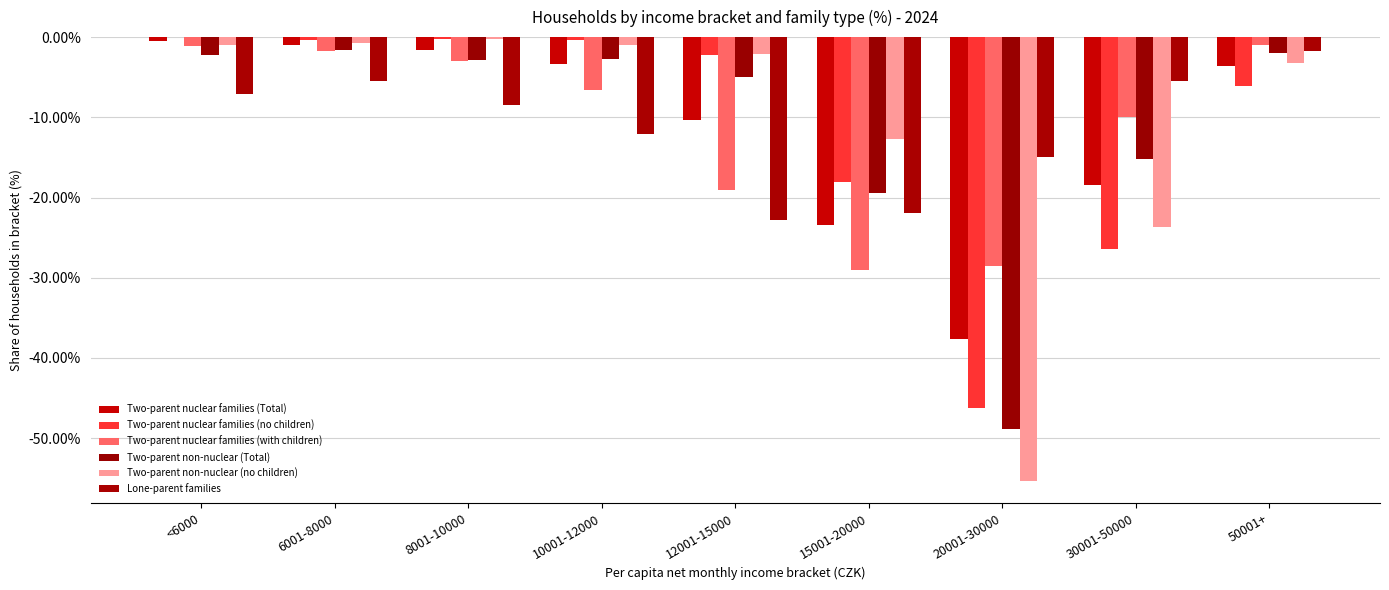

Which series has the largest range (max minus min)?

Two-parent non-nuclear (no children)